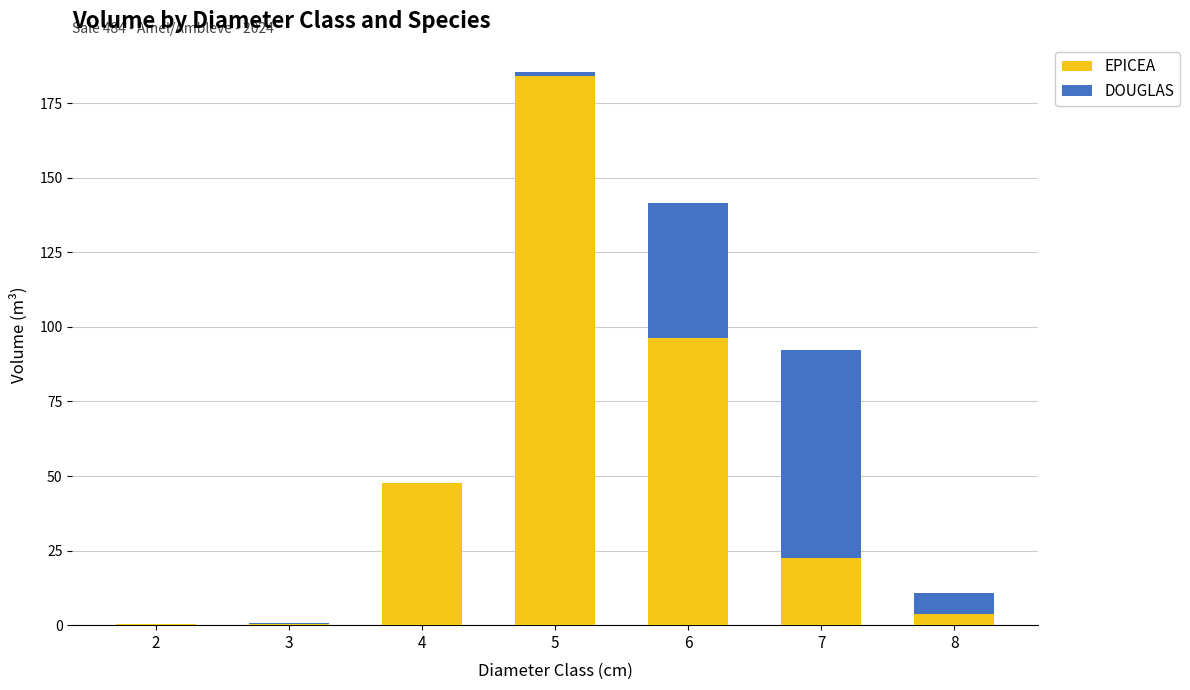

True or false: EPICEA has a value of 3.8 at 8.

True